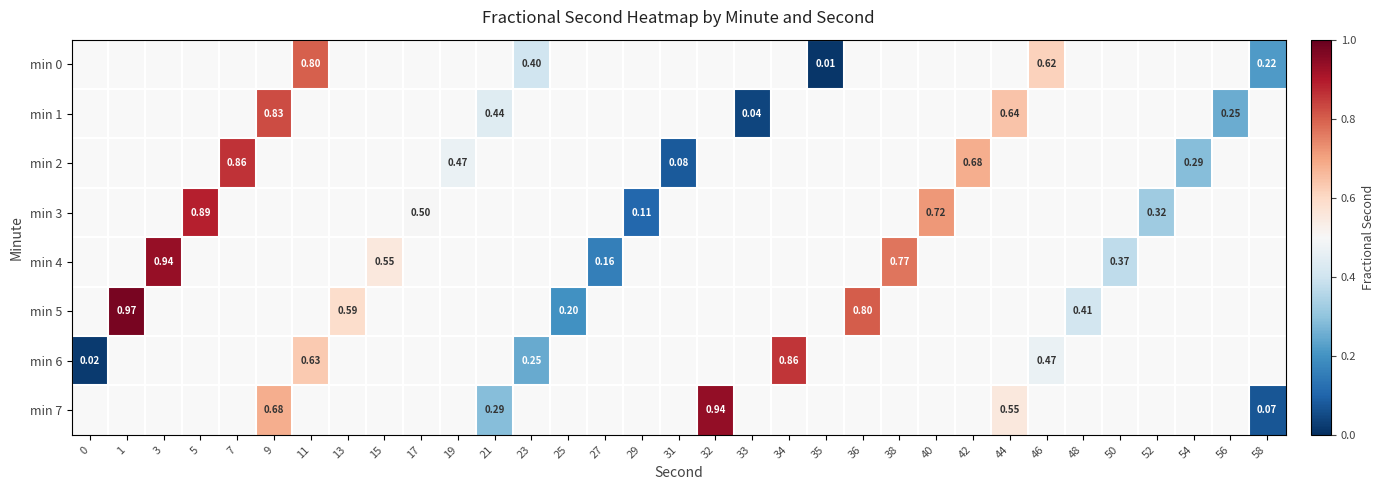

How many values in min 6 are above zero?

5